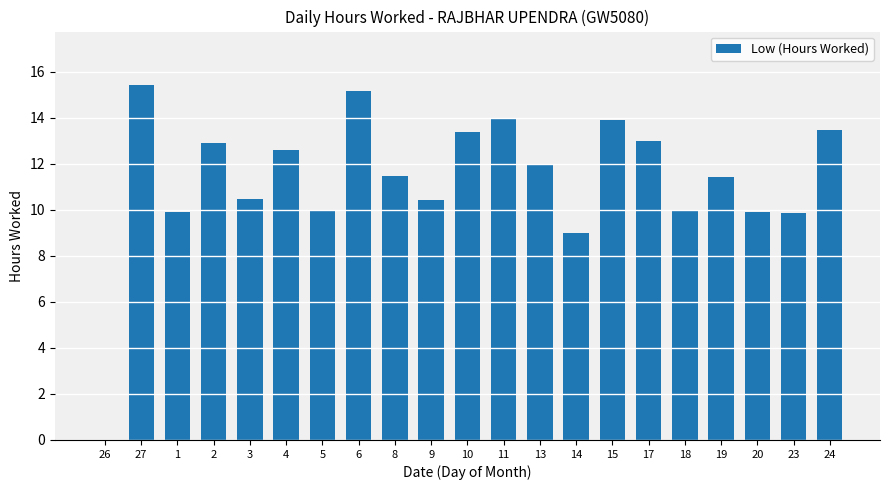

What is the maximum value shown in the chart?

15.4